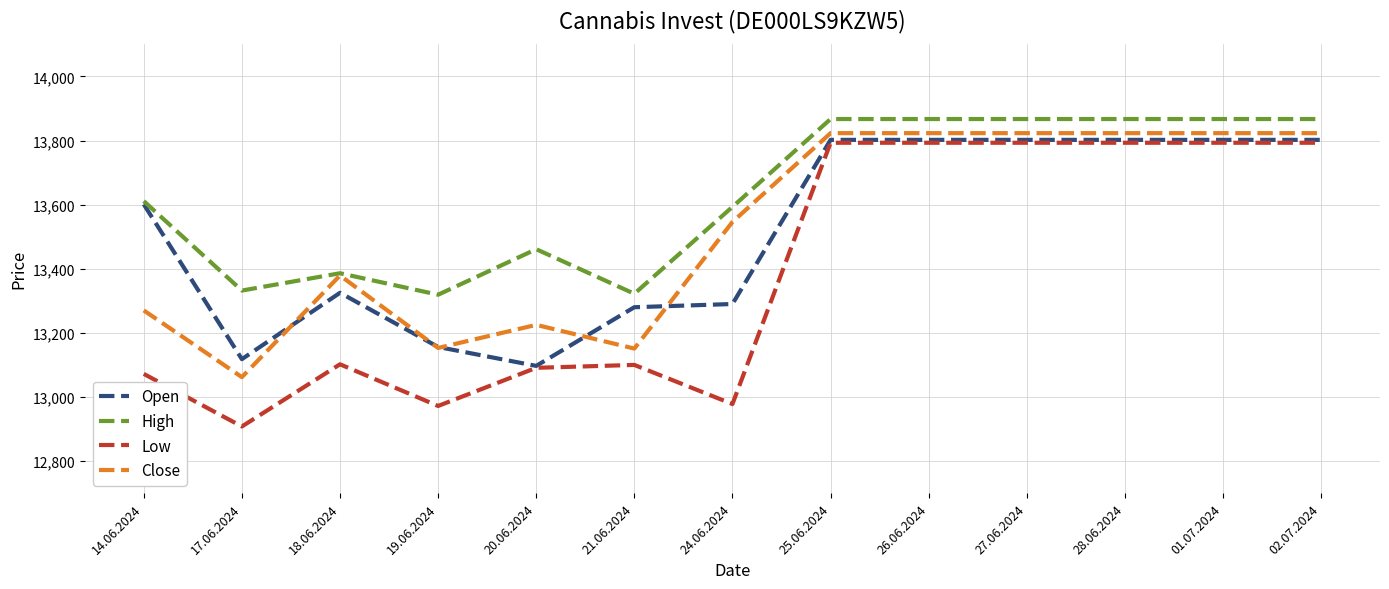

Where is Open nearest to the value 13449?

18.06.2024